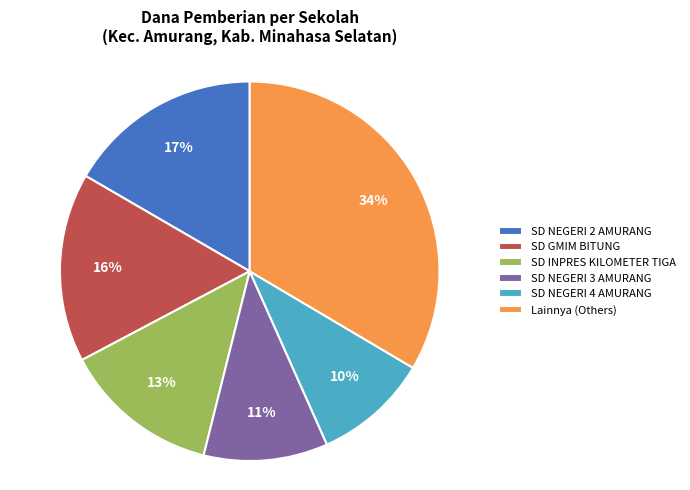

To the nearest percent, what percentage of the pie is SD INPRES KILOMETER TIGA?

13%